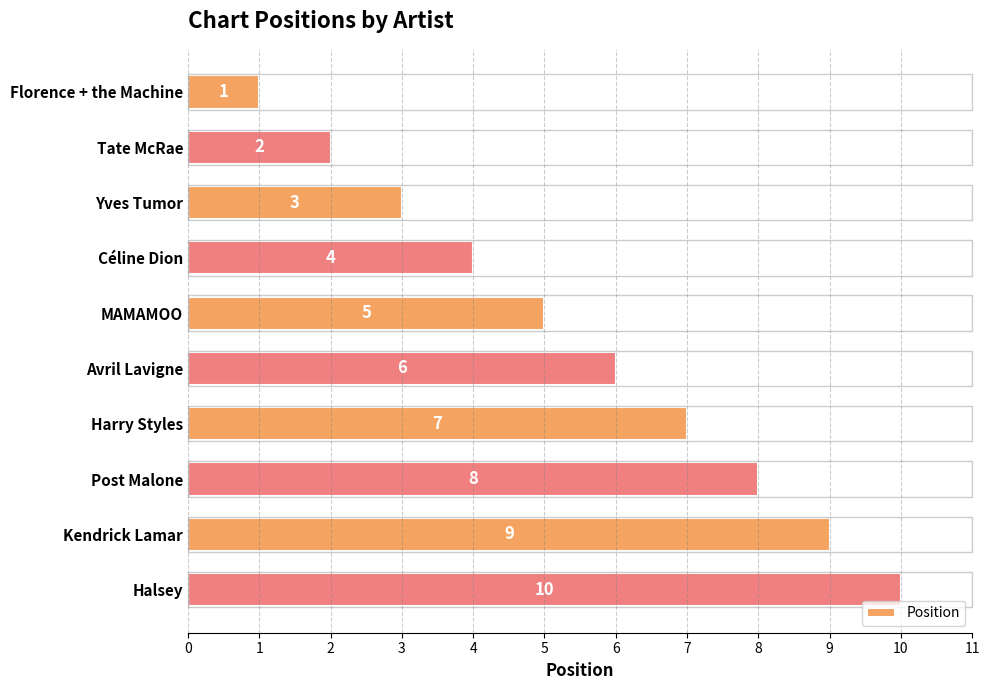

What value does the data have at Céline Dion?

4